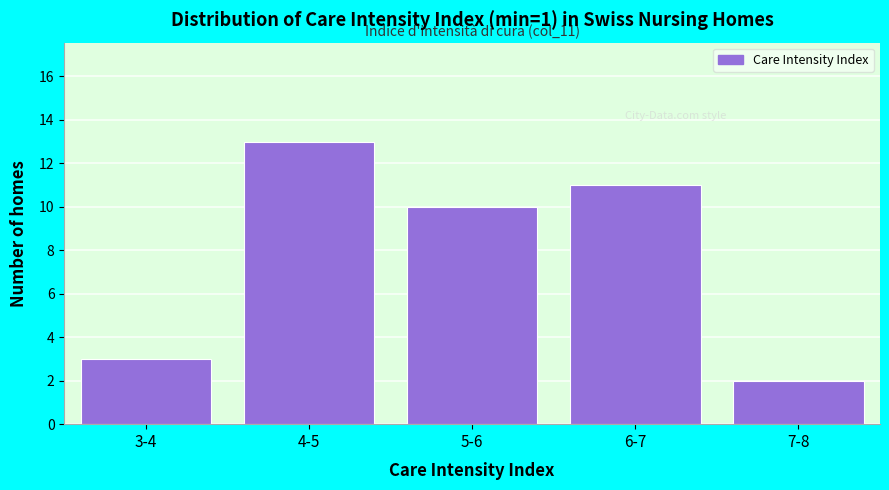

Reading right to left, list all the values displayed in this chart.

7-8=2	6-7=11	5-6=10	4-5=13	3-4=3